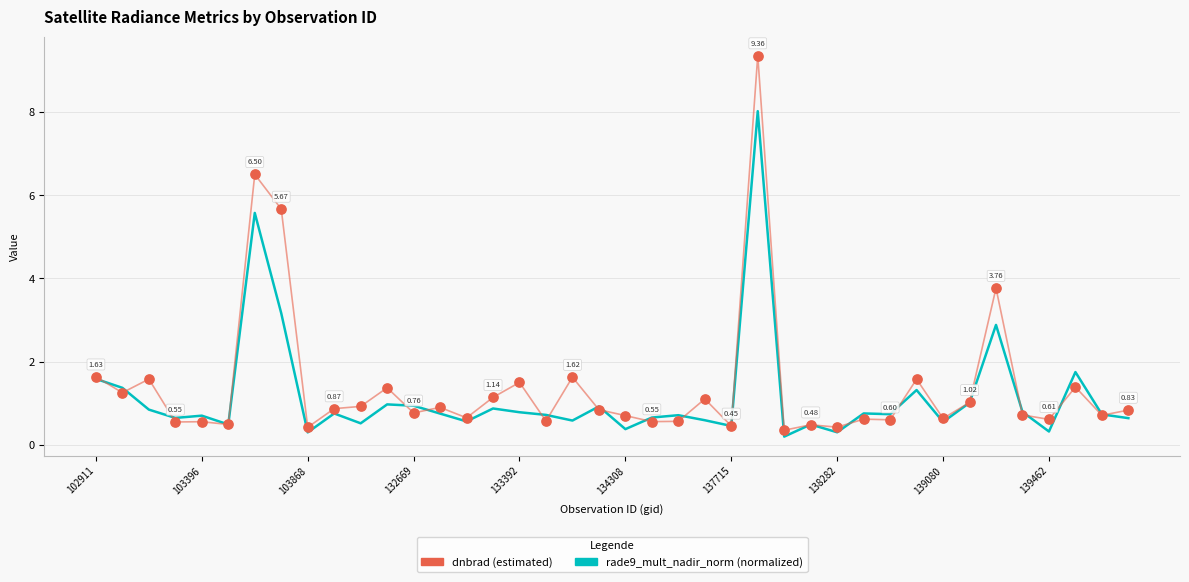

What is the total value across all series at 134308?

1.0